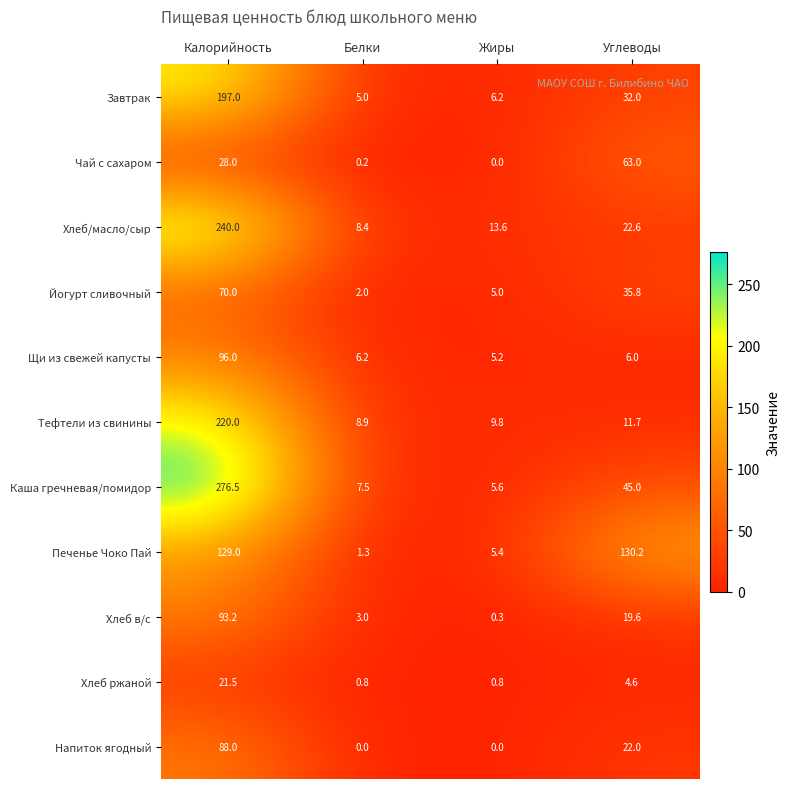

Which series changed the most between Белки and Углеводы?

Печенье Чоко Пай